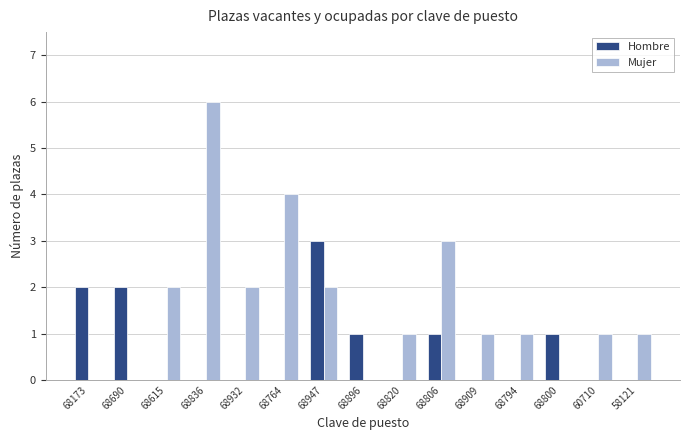

Reading right to left, extract all data points from this chart.

Hombre: 58121=0	60710=0	68800=1	68794=0	68909=0	68806=1	68820=0	68896=1	68947=3	68764=0	68932=0	68836=0	68615=0	68690=2	68173=2
Mujer: 58121=1	60710=1	68800=0	68794=1	68909=1	68806=3	68820=1	68896=0	68947=2	68764=4	68932=2	68836=6	68615=2	68690=0	68173=0